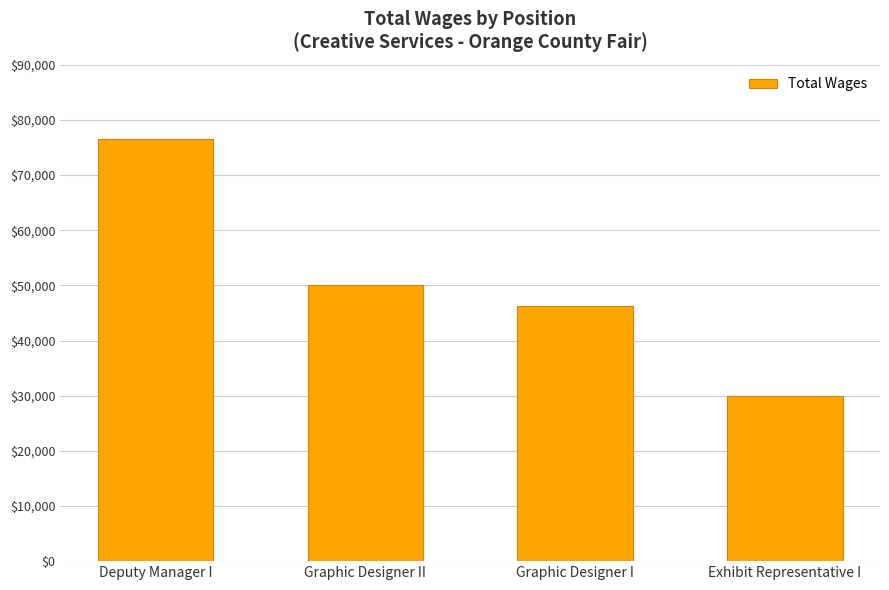

Are the bars grouped side by side (vs. stacked)?

No